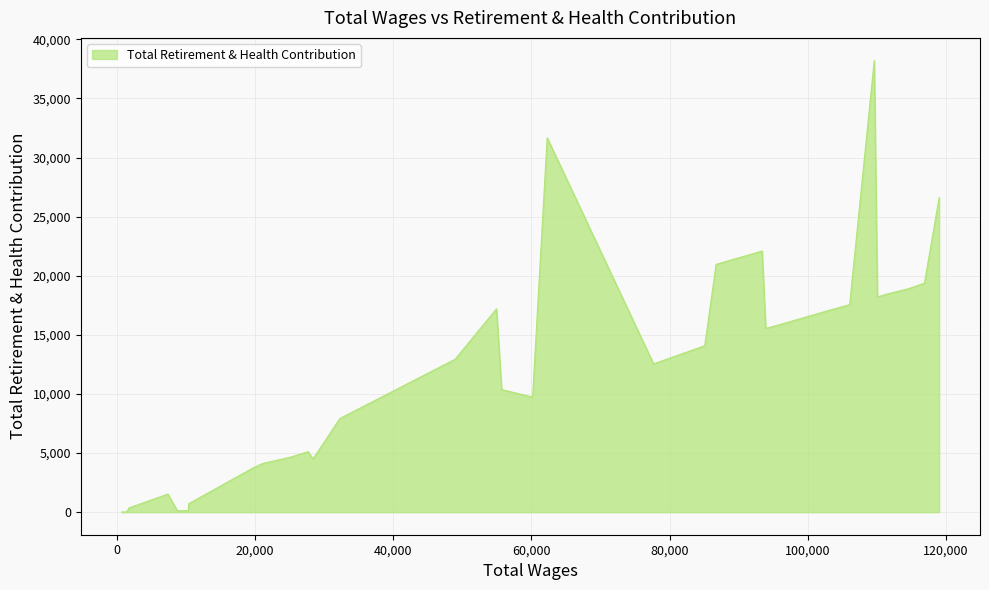

What is the difference between the maximum and minimum values?

38205